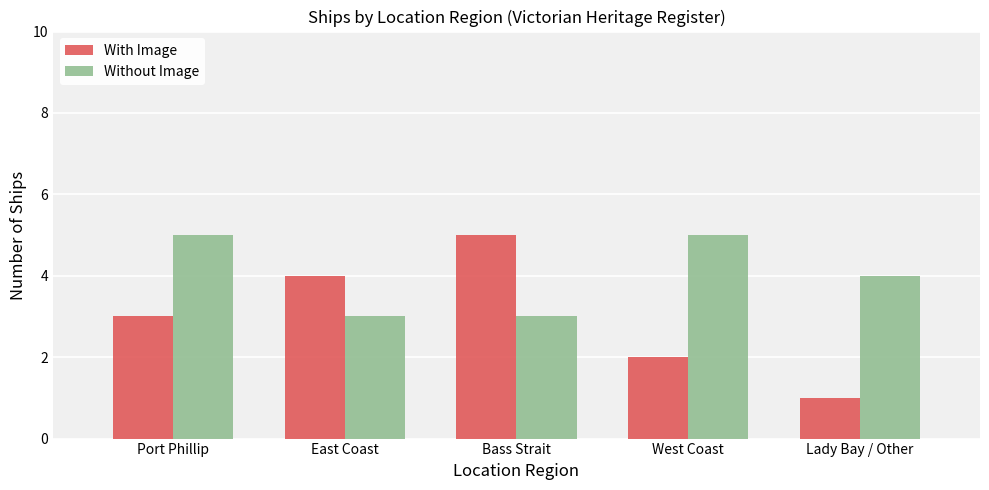

Which series has the largest total across all categories?

Without Image